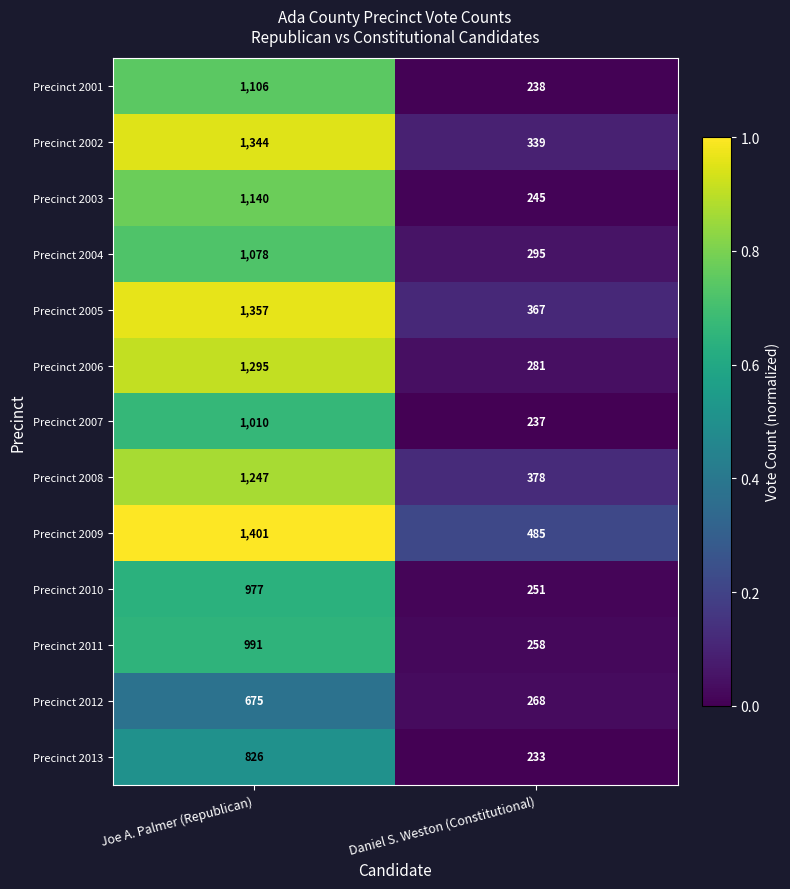

True or false: Precinct 2012 has a value of 1032 at Joe A. Palmer (Republican).

False